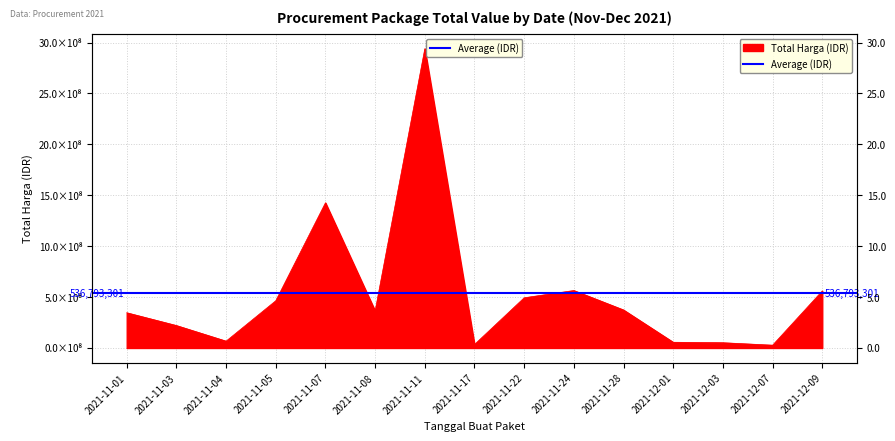

Which category has the highest value across all series?

2021-11-11